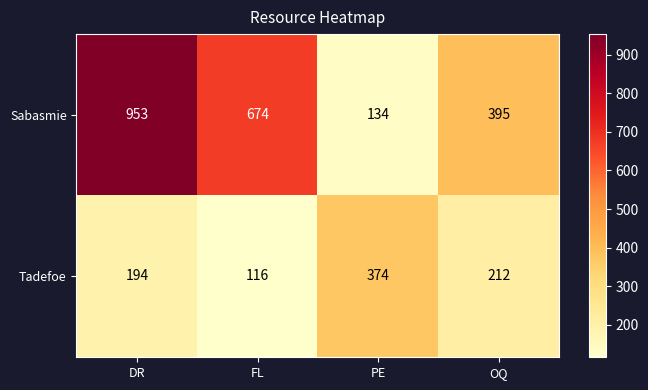

Reading left to right, what are all the values shown in this chart?

Sabasmie: DR=953	FL=674	PE=134	OQ=395
Tadefoe: DR=194	FL=116	PE=374	OQ=212